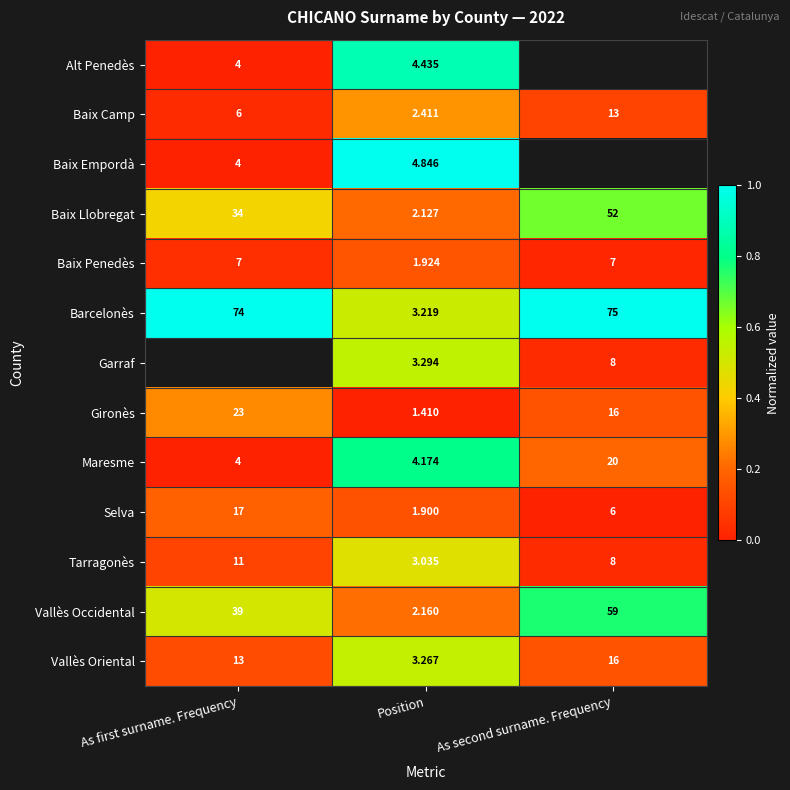

The Tarragonès series shows 0.0 at As second surname. Frequency. True or false?

False